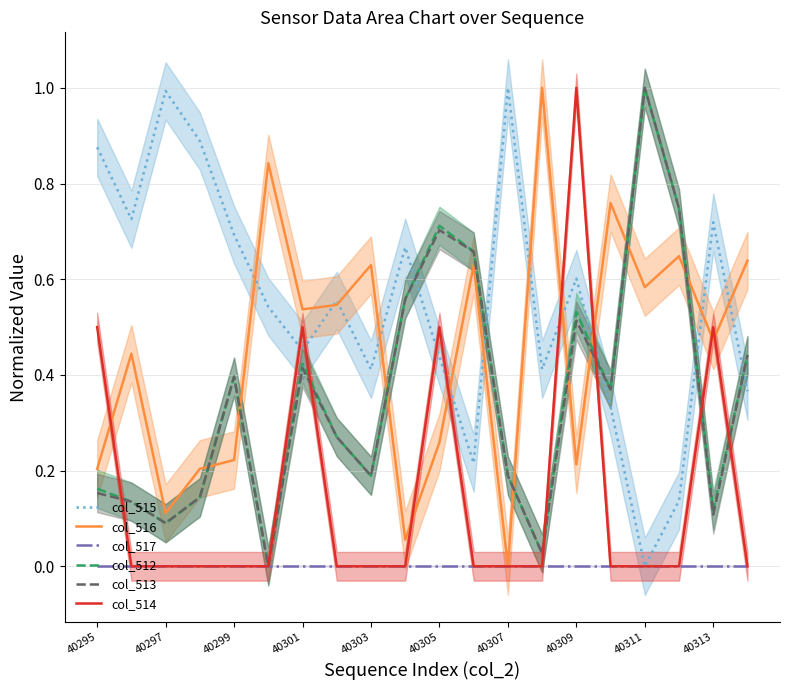

Is the value of col_517 at 40303 greater than the value of col_516 at 40297?

No